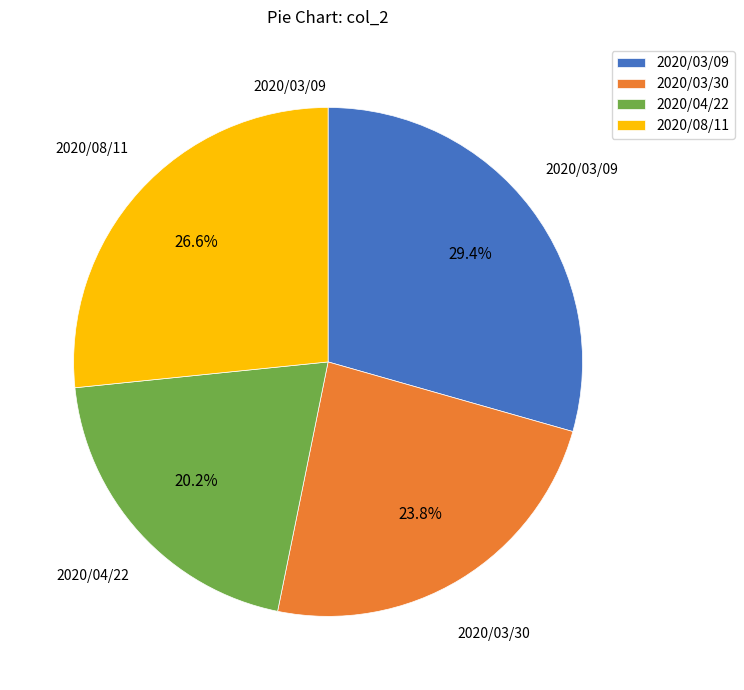

Which category has the smallest portion of the pie?

2020/04/22